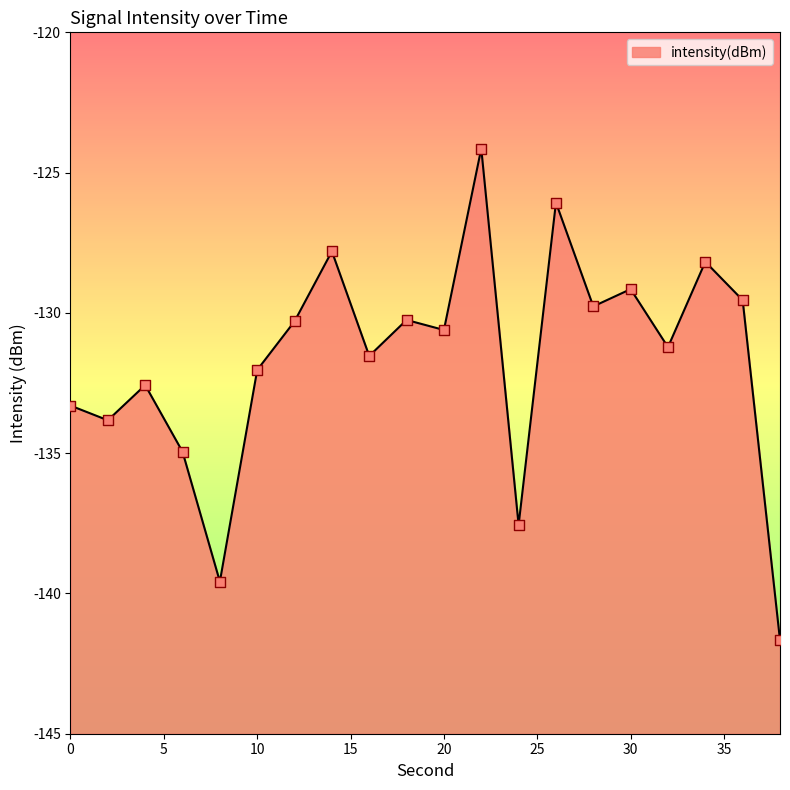

Which has a higher value, 18 or 38?

18